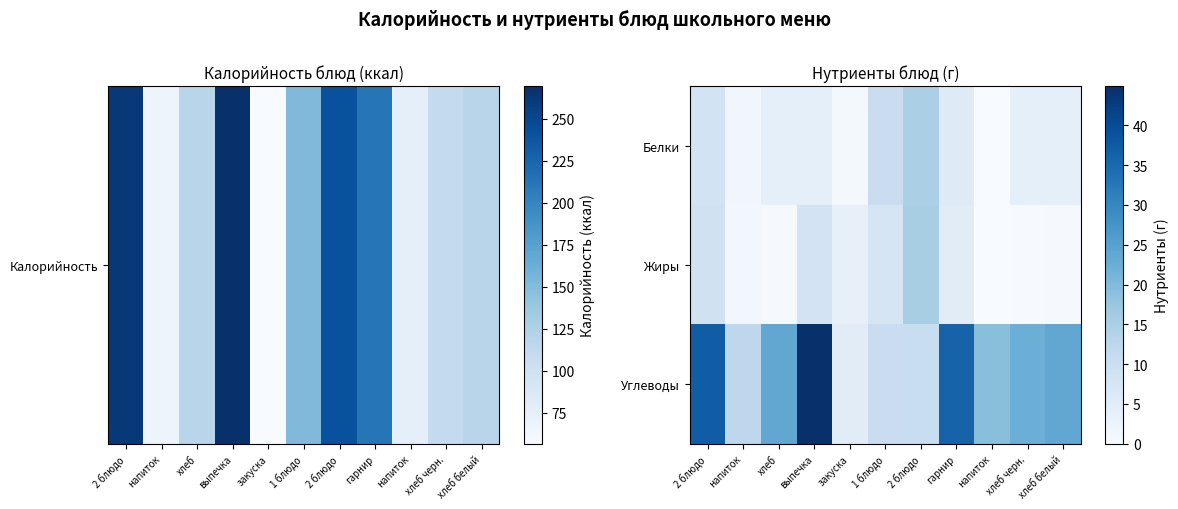

Which label corresponds to the largest value in the chart?

выпечка